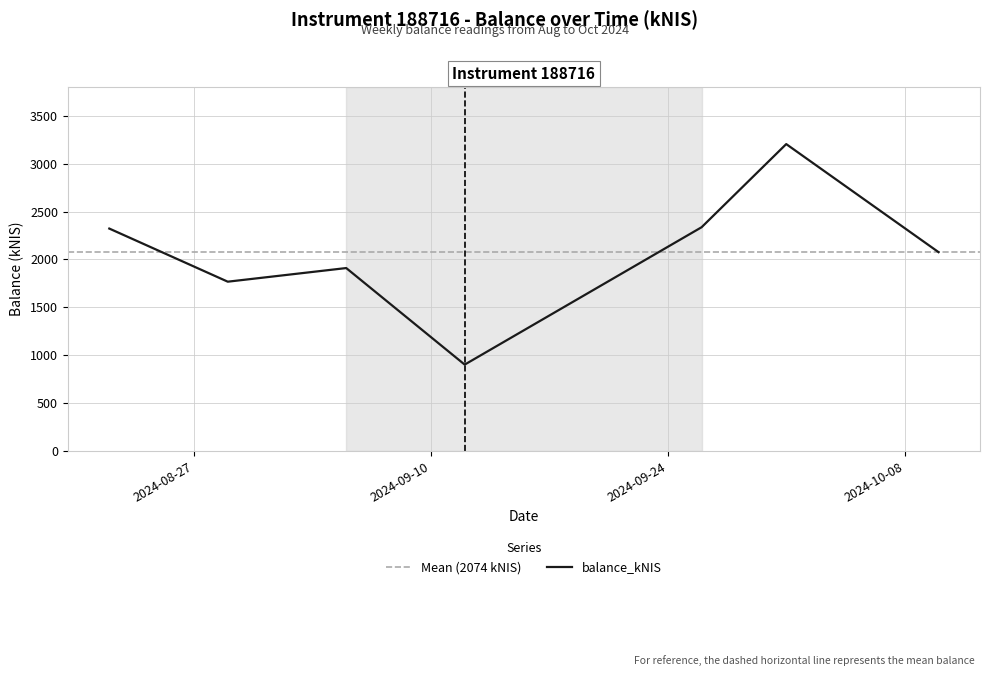

What is the difference between the maximum and minimum values?

2304.1